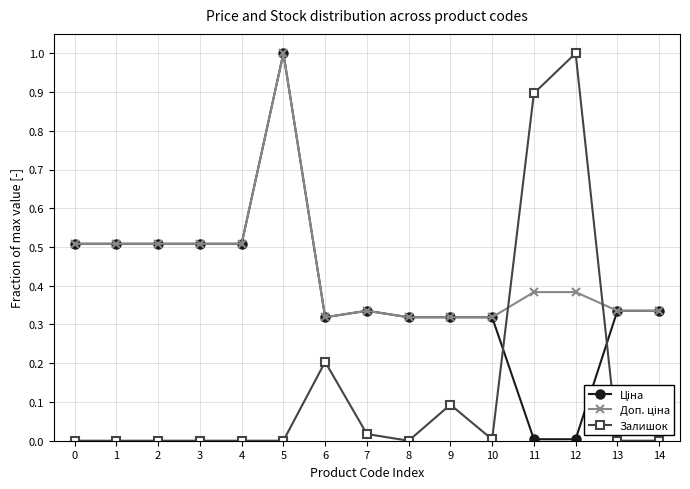

What value does the Залишок series have at 11?

0.9